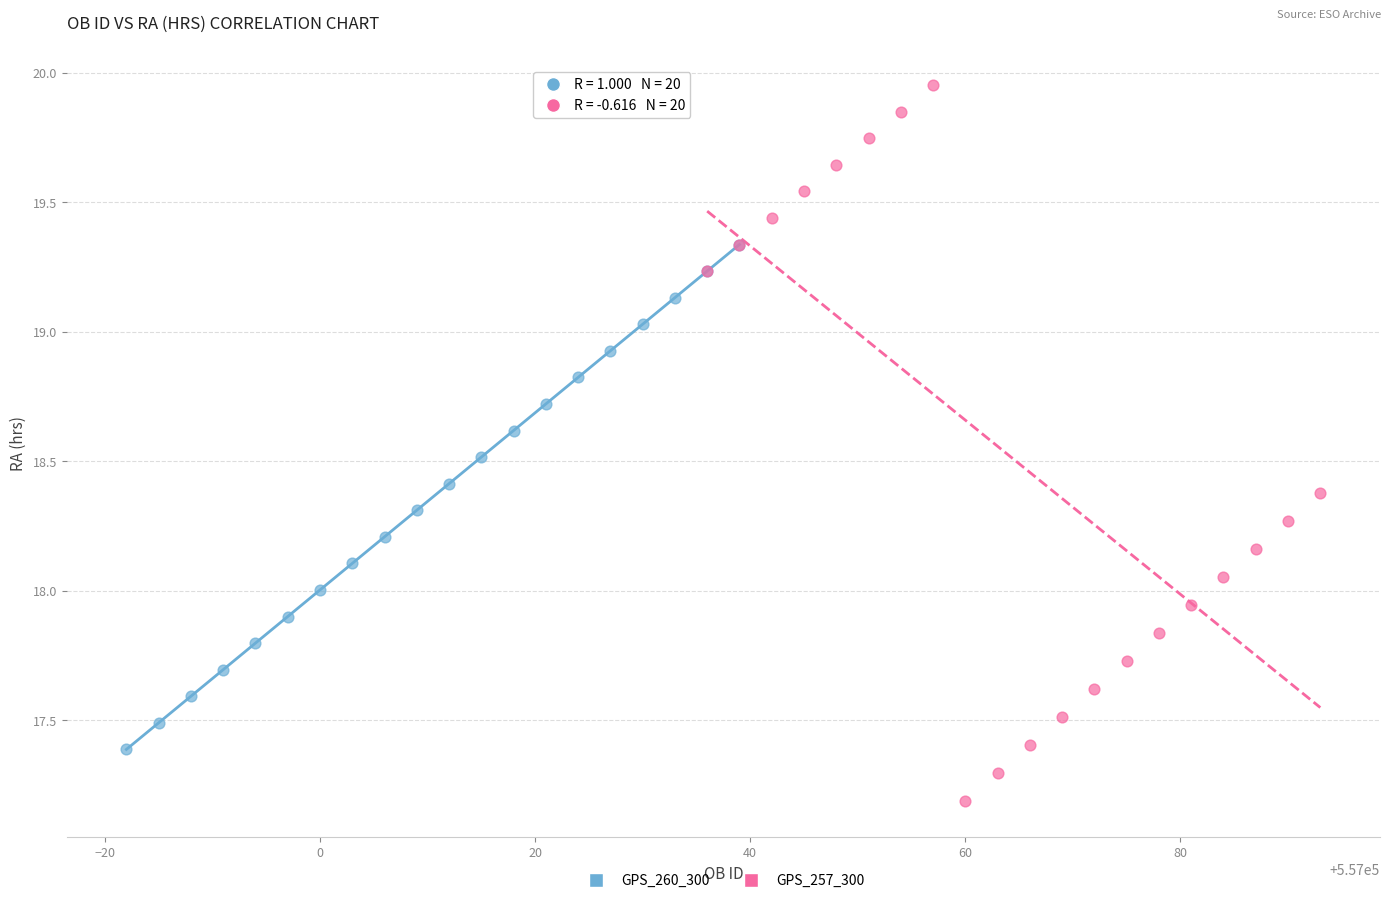

Which series has the largest Y range (max minus min)?

GPS_257_300